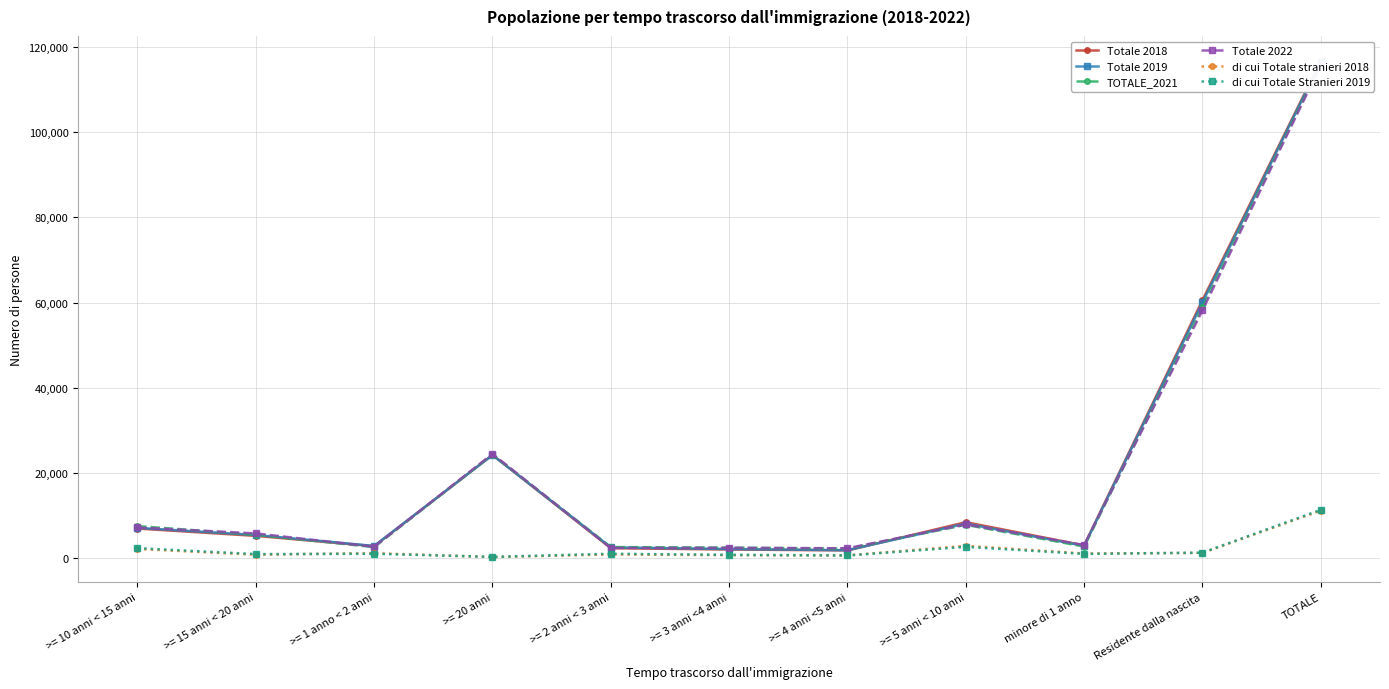

How many lines are shown in the chart?

6